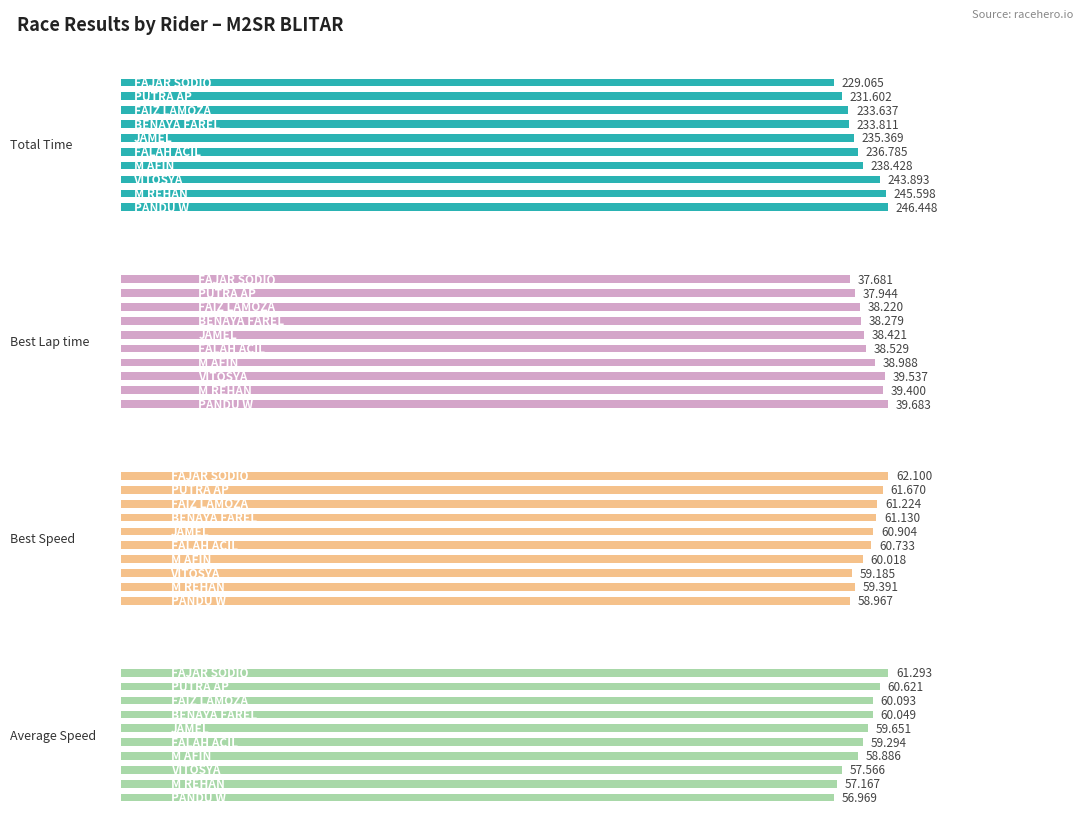

What are all the series names shown in the legend?

Total Time, Best Lap time, Best Speed, Average Speed